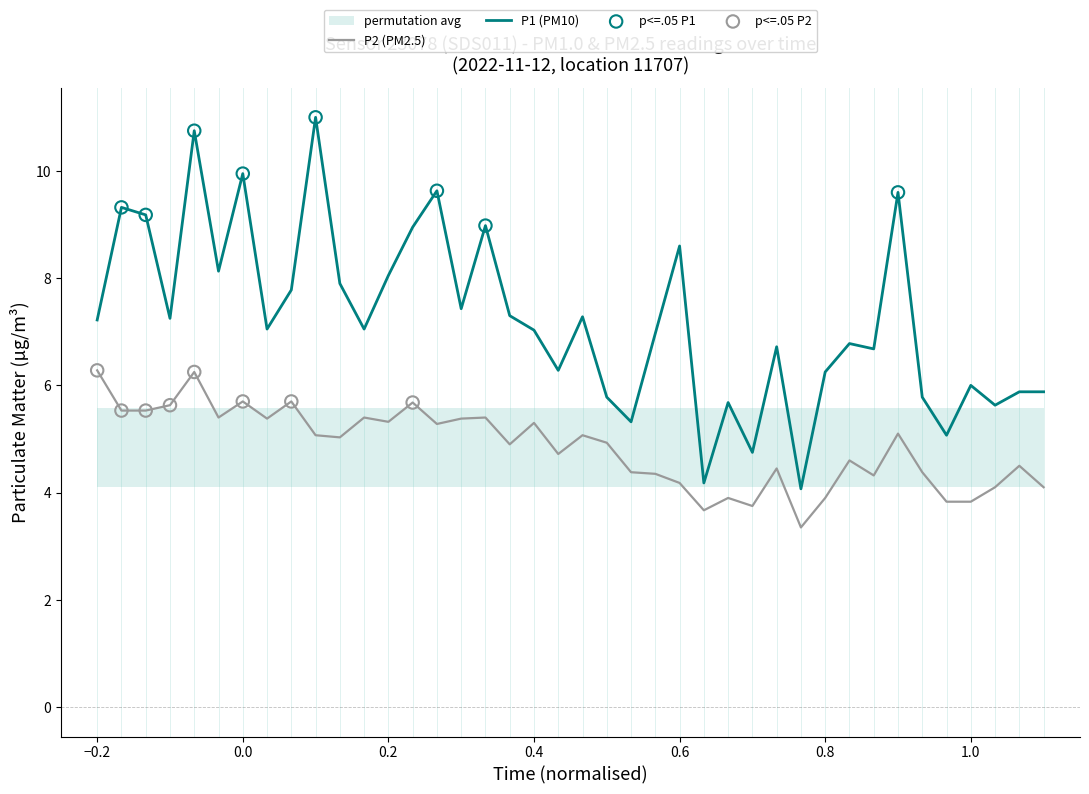

What are all the series names shown in the legend?

P1, P2